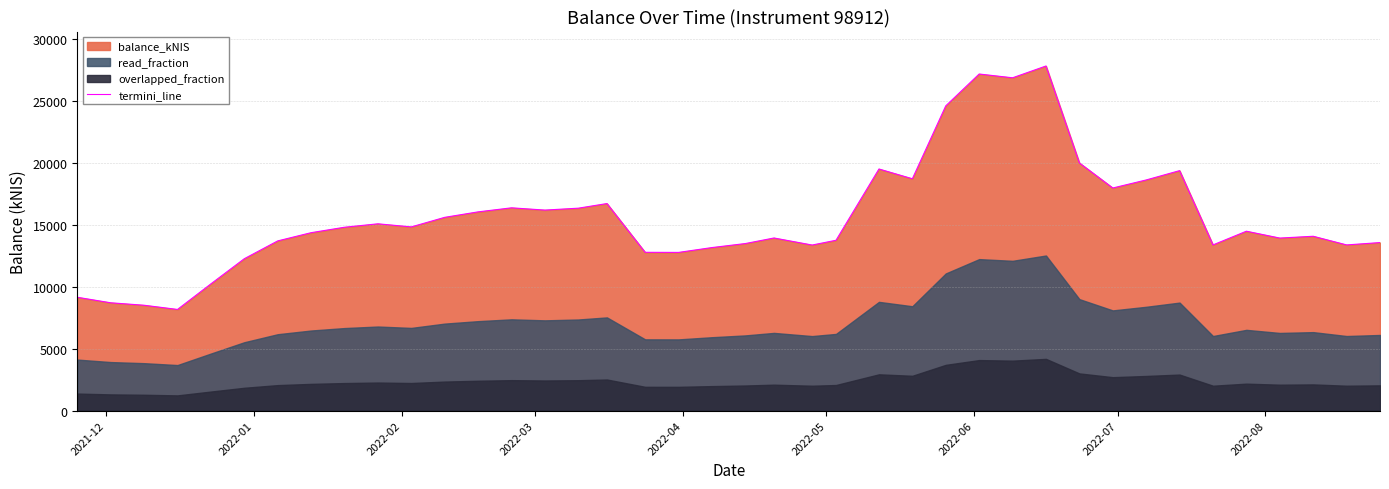

What is the maximum value for termini_line?

27815.0